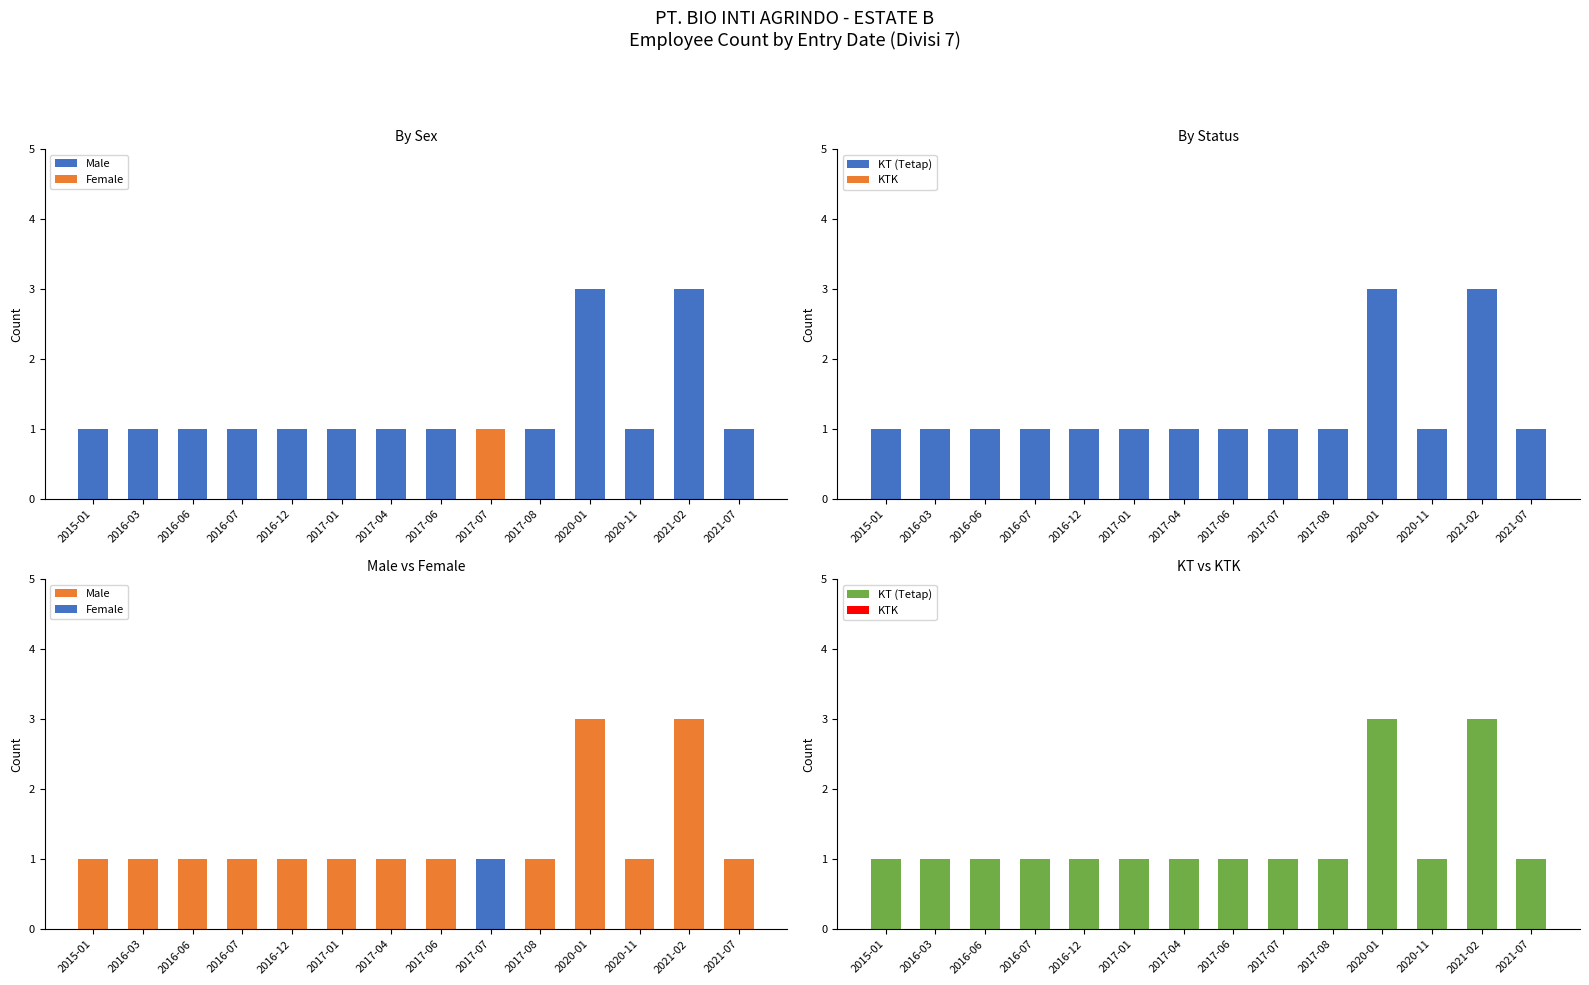

At which label is Female closest to 0?

2015-01